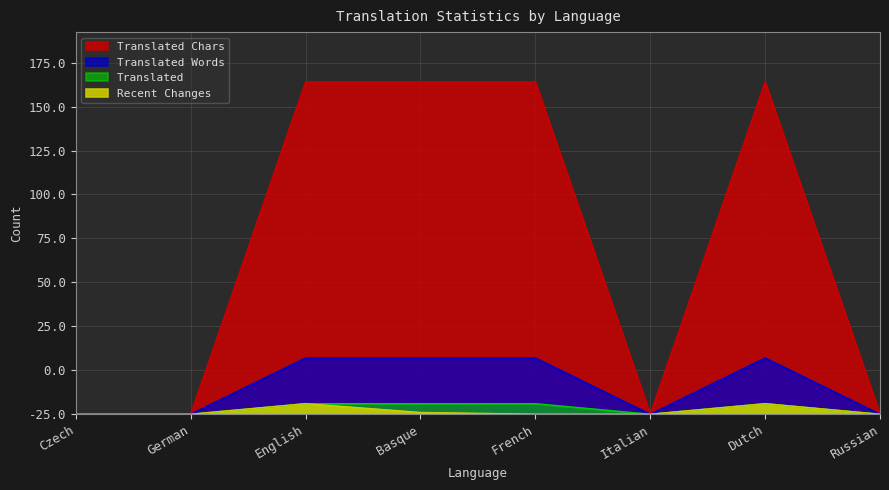

Is it true that translated equals 62 at Czech?

False